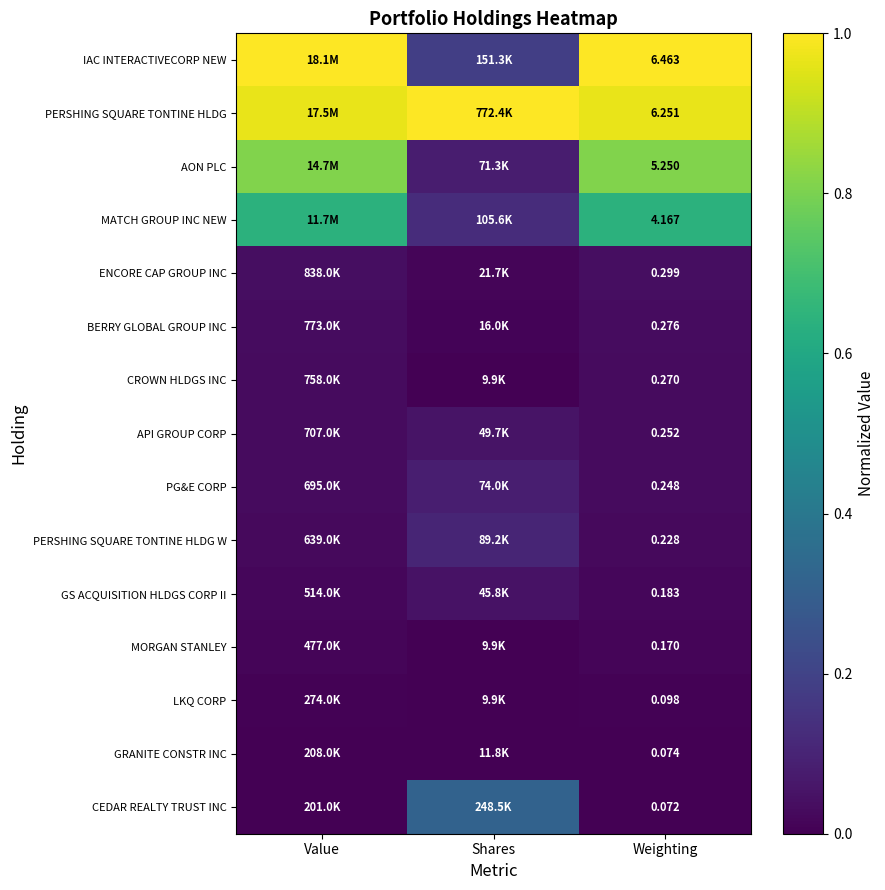

At Weighting, list the series in order from smallest to largest.

CEDAR REALTY TRUST INC, GRANITE CONSTR INC, LKQ CORP, MORGAN STANLEY, GS ACQUISITION HLDGS CORP II, PERSHING SQUARE TONTINE HLDG W, PG&E CORP, API GROUP CORP, CROWN HLDGS INC, BERRY GLOBAL GROUP INC, ENCORE CAP GROUP INC, MATCH GROUP INC NEW, AON PLC, PERSHING SQUARE TONTINE HLDG, IAC INTERACTIVECORP NEW